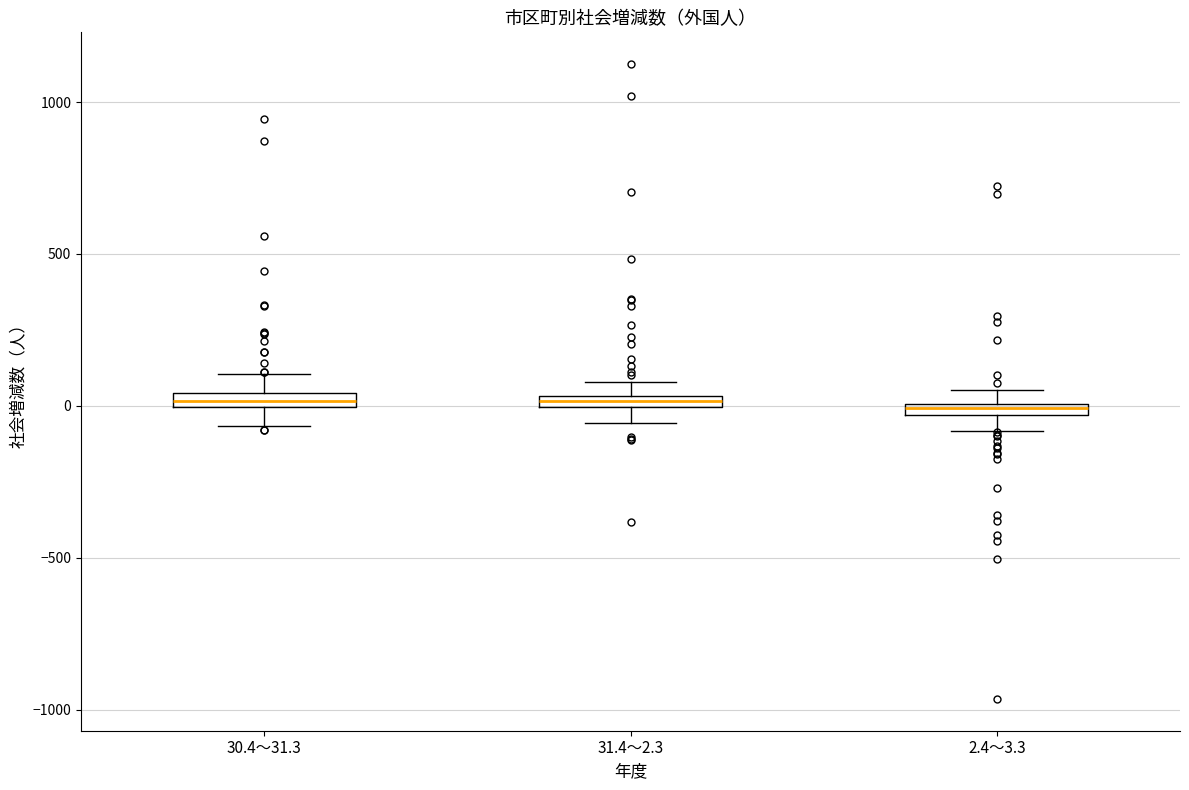

Where does the lower whisker of the box for 30.4～31.3 end on the y-axis? The values are not printed on the chart, so give them approximately, as read against the axis.

-50